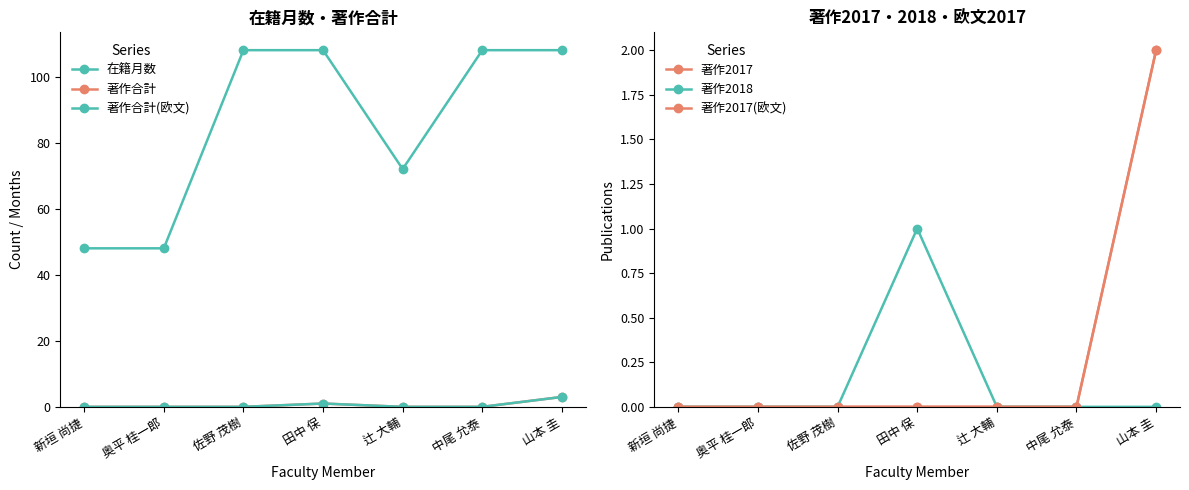

Where is 著作2017(欧文) nearest to the value 1?

新垣 尚捷